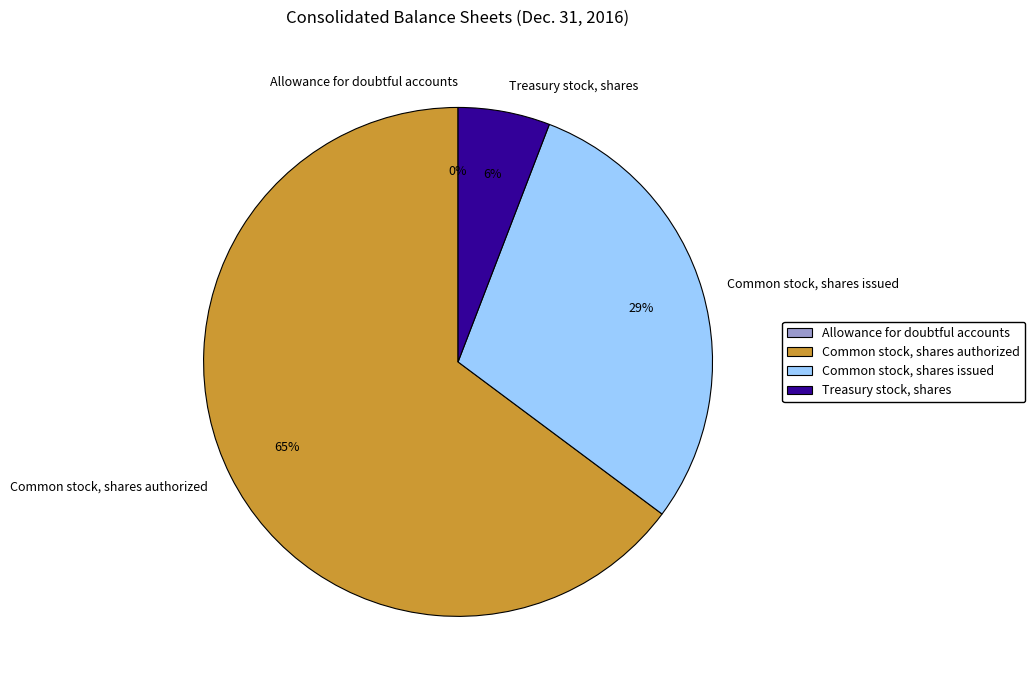

True or false: Common stock, shares issued accounts for 44% of the total.

False